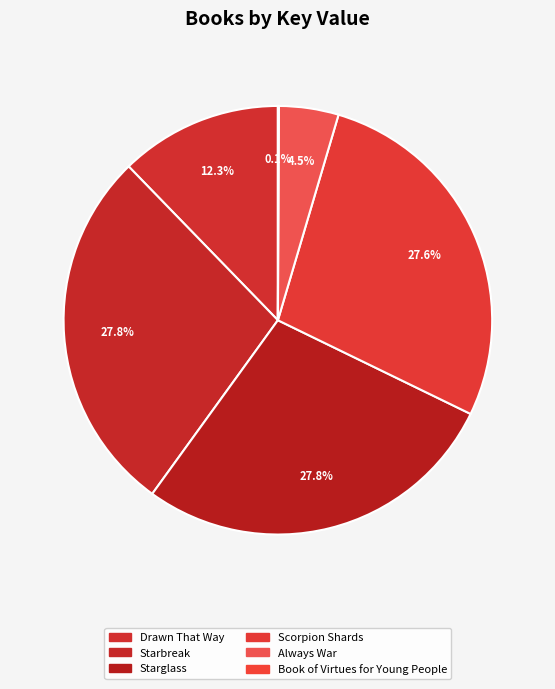

Is there any slice that represents more than half of the pie?

No